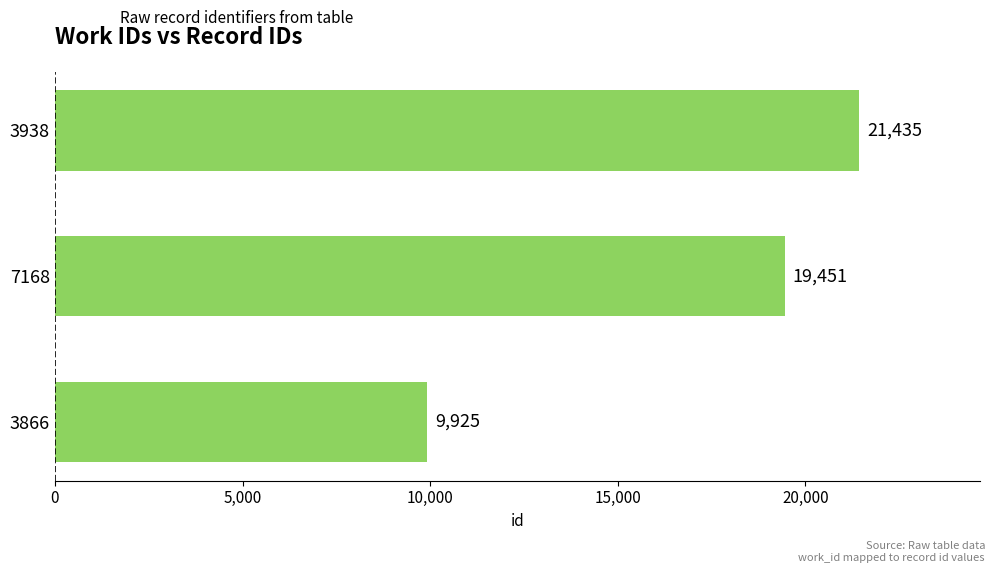

What is the ratio of the value at 7168 to the value at 3866?

2.0